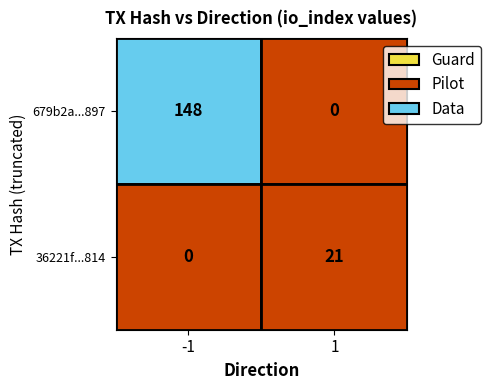

What is the difference between the 36221f63553d4d1da18381548d676f1f45d4814 values at direction and io_index?

20